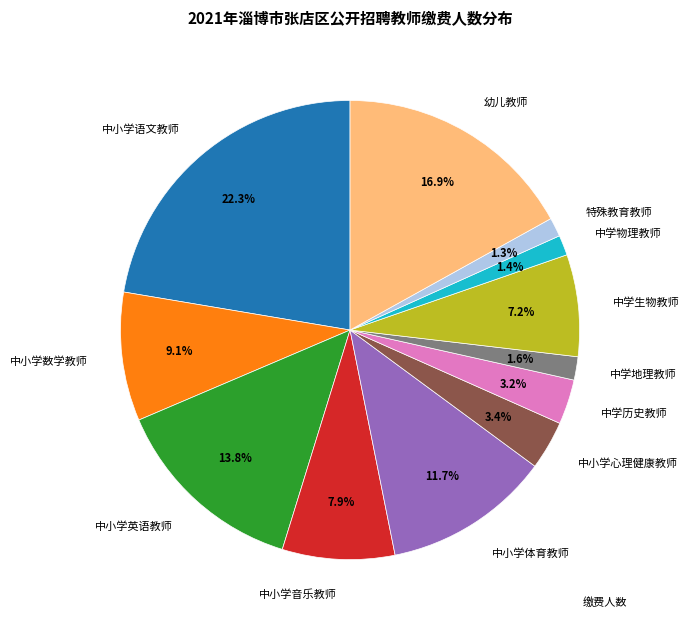

To the nearest percent, what is the average slice percentage?

8%